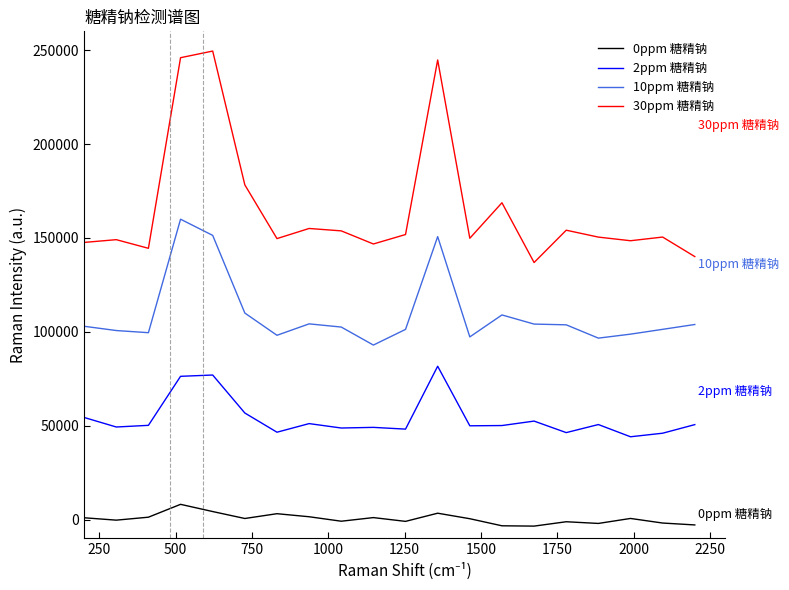

Which series has the widest spread of values?

30ppm 糖精钠